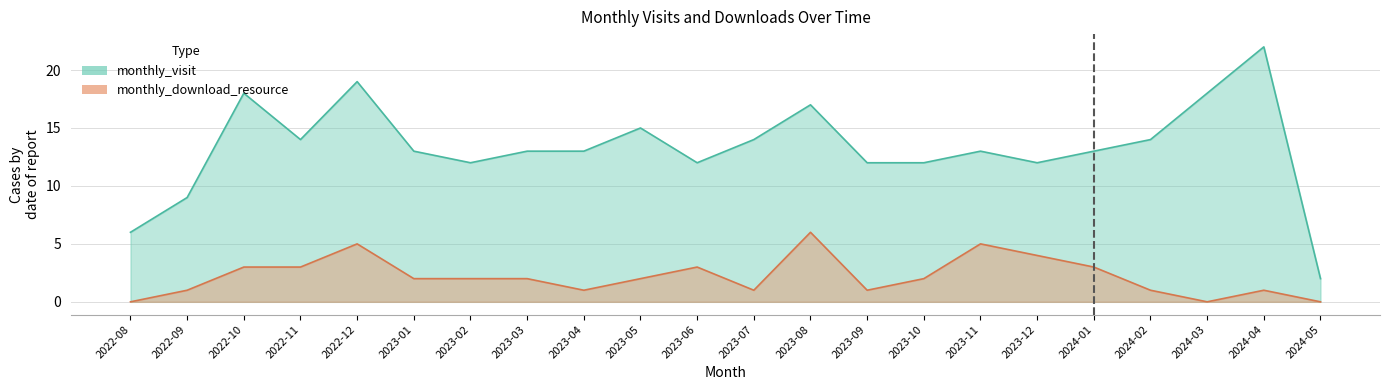

True or false: monthly_download_resource and monthly_visit intersect in this chart.

False